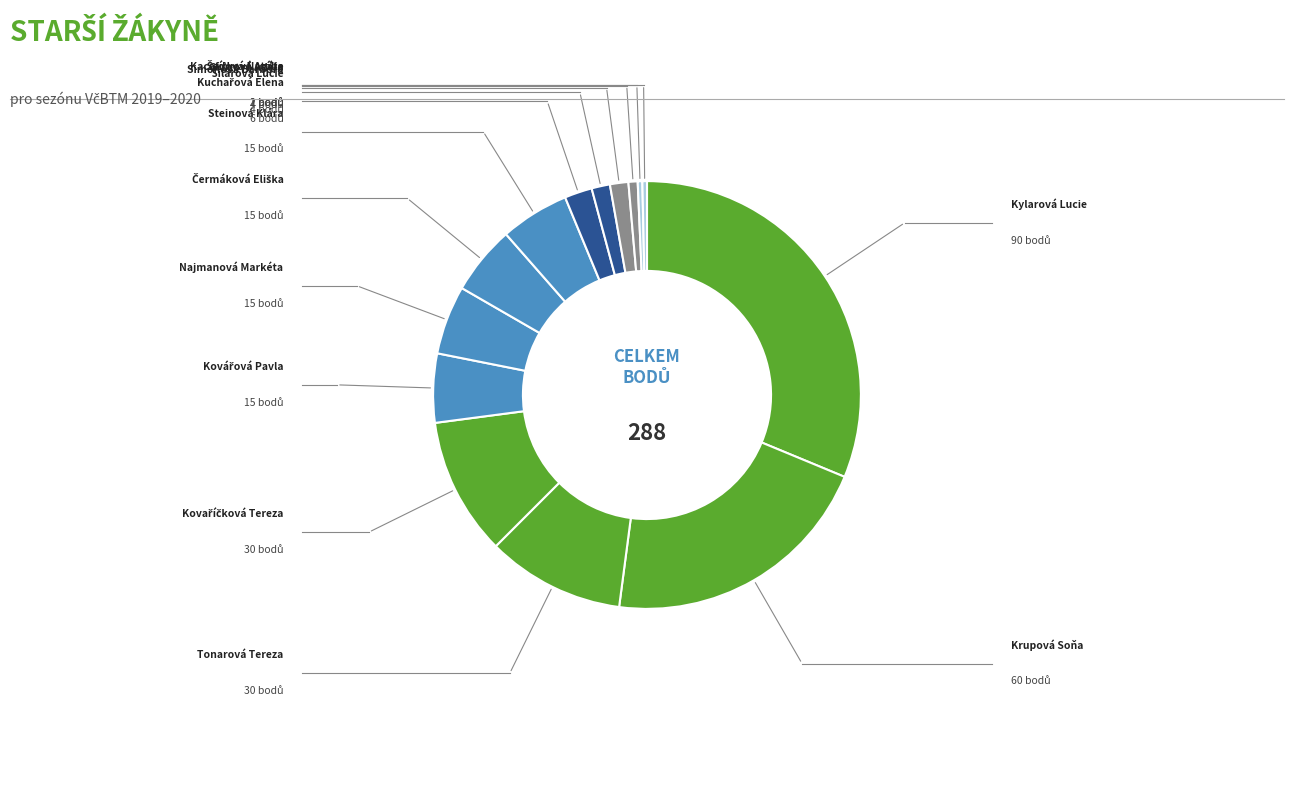

How many segments does this pie chart have?

14